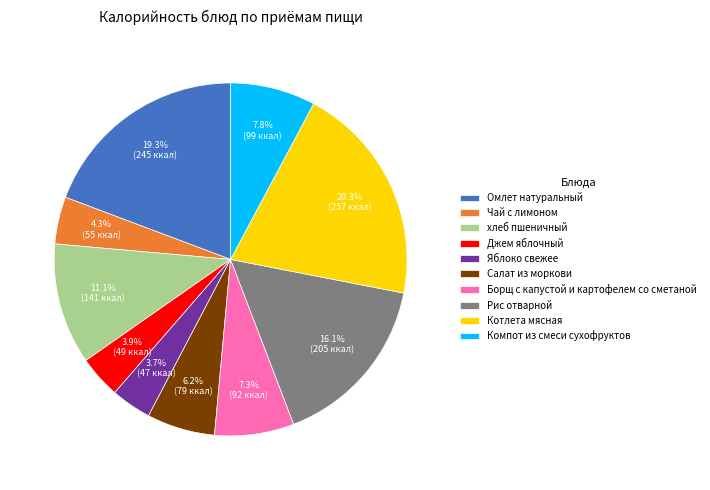

To the nearest percent, what is the combined percentage of Яблоко свежее and Котлета мясная?

24%